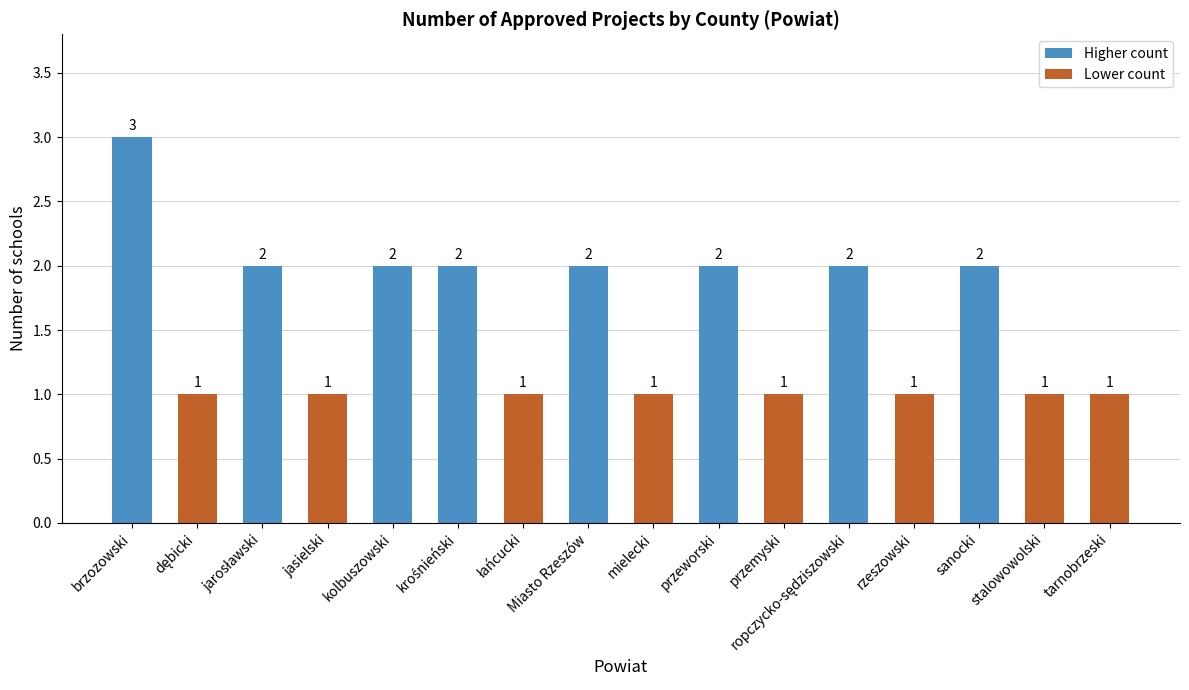

What is the average value?

2